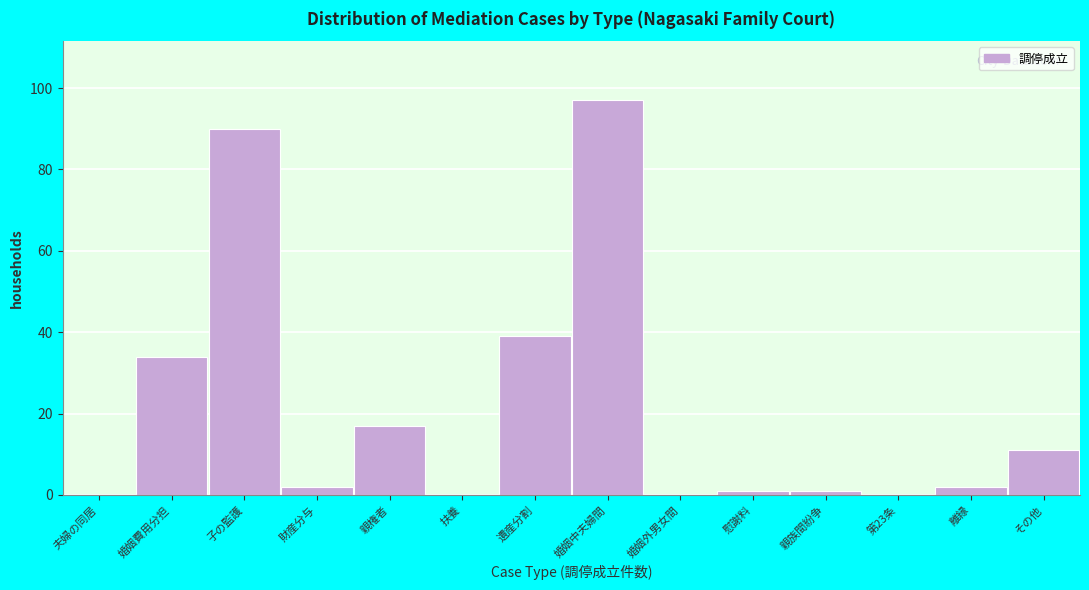

Reading left to right, transcribe all the data shown in this chart.

夫婦の同居=0	婚姻費用分担=34	子の監護=90	財産分与=2	親権者=17	扶養=0	遺産分割=39	婚姻中夫婦間=97	婚姻外男女間=0	慰謝料=1	親族間紛争=1	第23条=0	離縁=2	その他=11